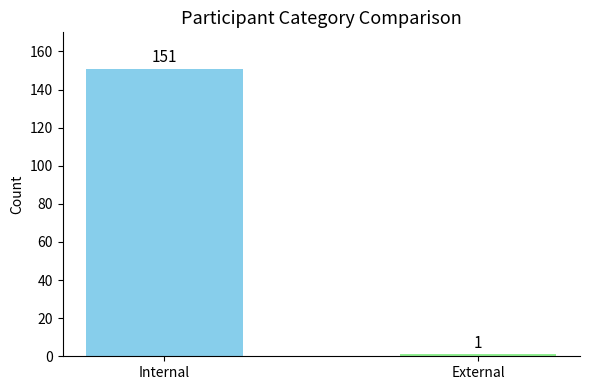

What is the sum of all values?

152